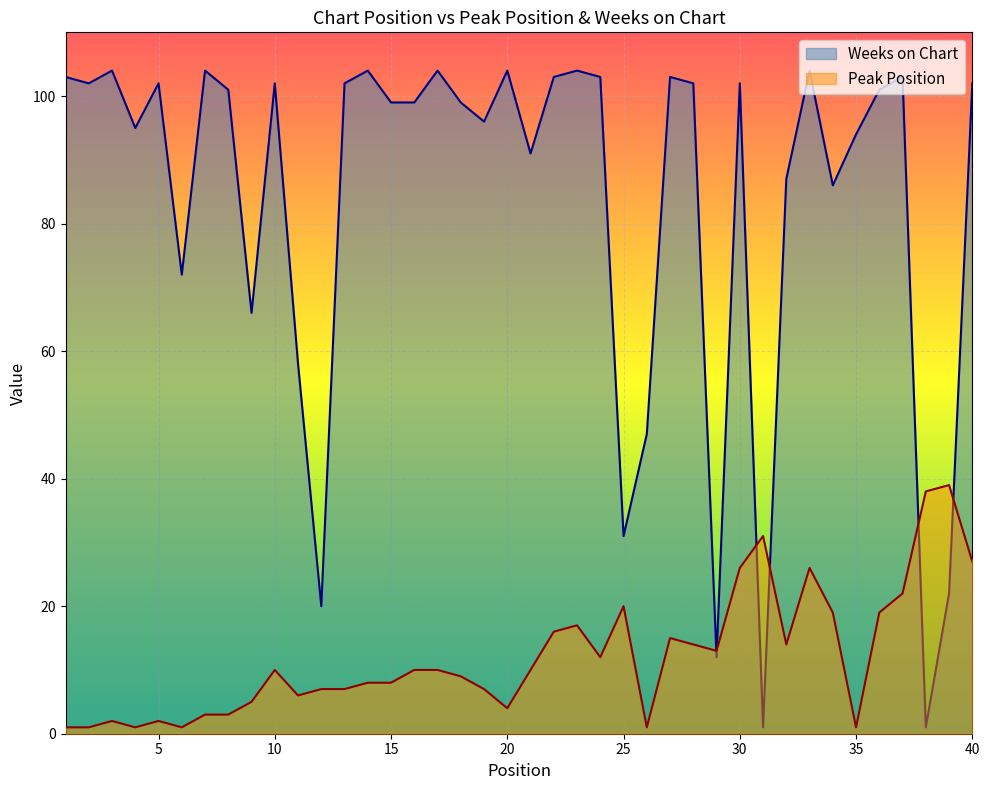

At which label is Peak Position closest to 20?

25